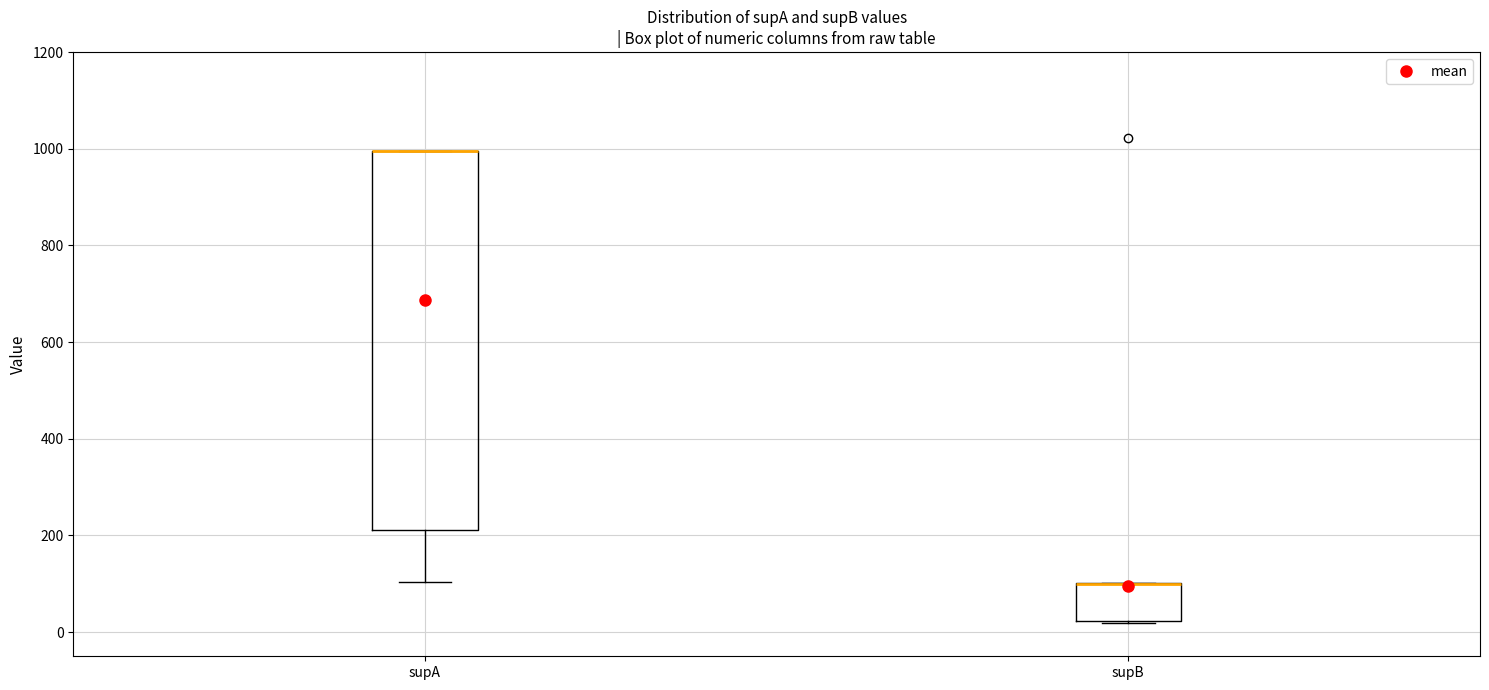

Where is the upper edge of the box for supA on the y-axis? The values are not printed on the chart, so give them approximately, as read against the axis.

1000